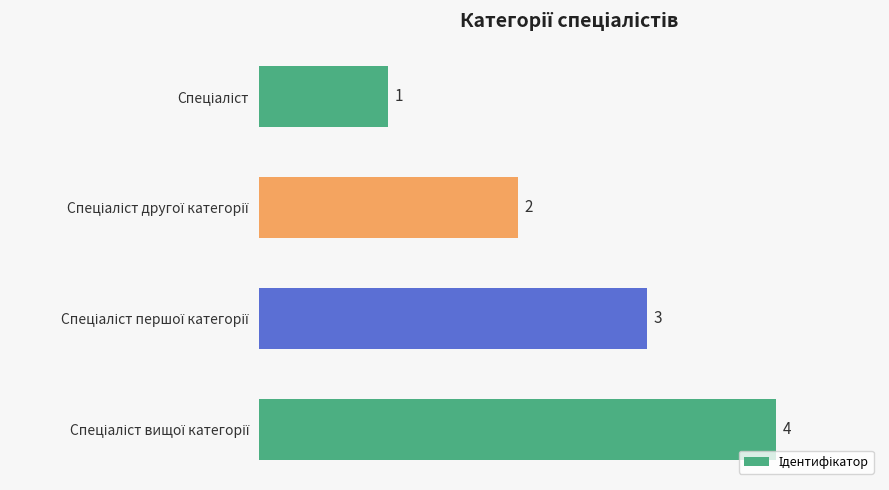

How many values are between 2 and 4?

3